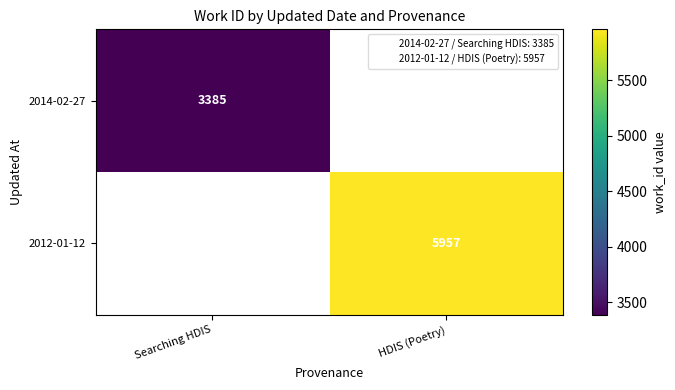

How many distinct data groups are displayed?

2